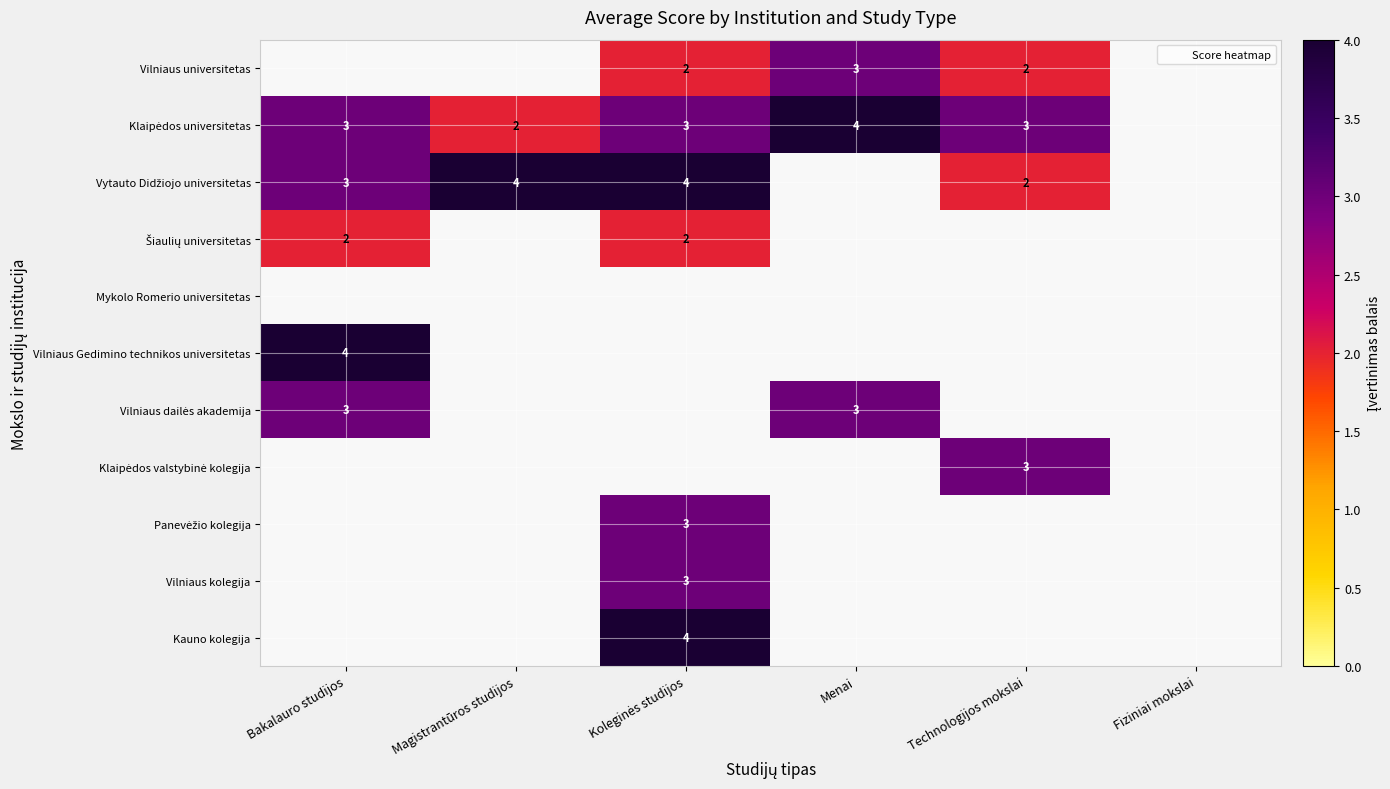

How many series are shown in this chart?

11